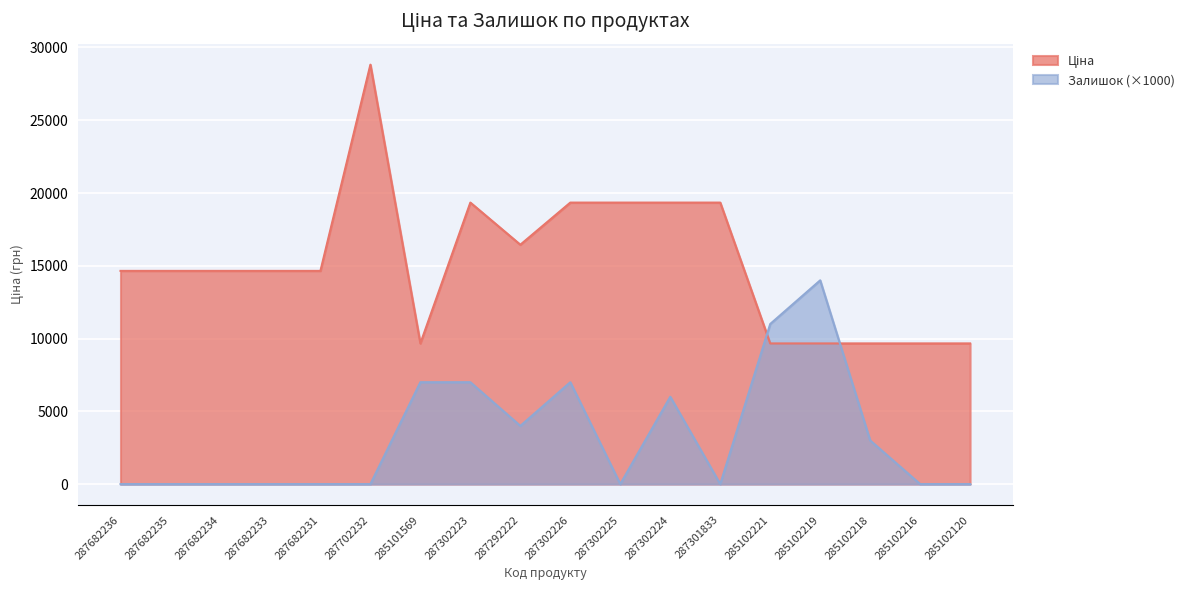

What is the maximum value for Ціна?

28821.8